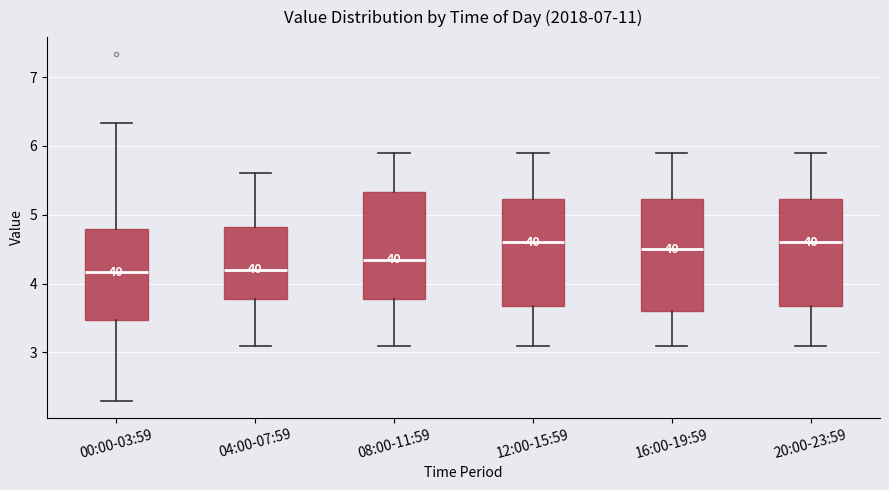

Reading left to right, read every box against the y-axis: the position of its median line, the range the box covers, and the ends of its whiskers. The values are not printed on the chart, so give them approximately, as read against the axis.

00:00-03:59: median 4.2, box 3.5 to 4.8, whiskers 2.3 to 6.3
04:00-07:59: median 4.2, box 3.8 to 4.8, whiskers 3.1 to 5.6
08:00-11:59: median 4.4, box 3.8 to 5.3, whiskers 3.1 to 5.9
12:00-15:59: median 4.6, box 3.7 to 5.2, whiskers 3.1 to 5.9
16:00-19:59: median 4.5, box 3.6 to 5.2, whiskers 3.1 to 5.9
20:00-23:59: median 4.6, box 3.7 to 5.2, whiskers 3.1 to 5.9